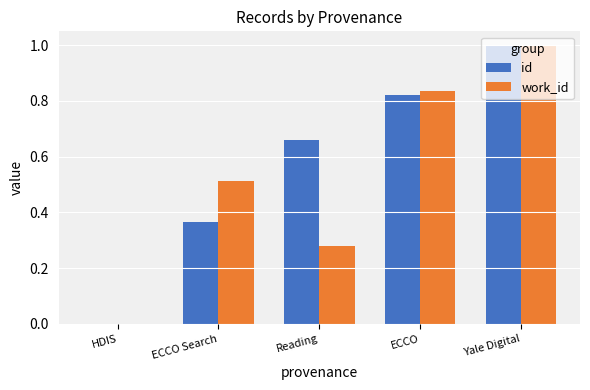

Is the value of work_id at HDIS greater than the value of id at Yale Digital?

No